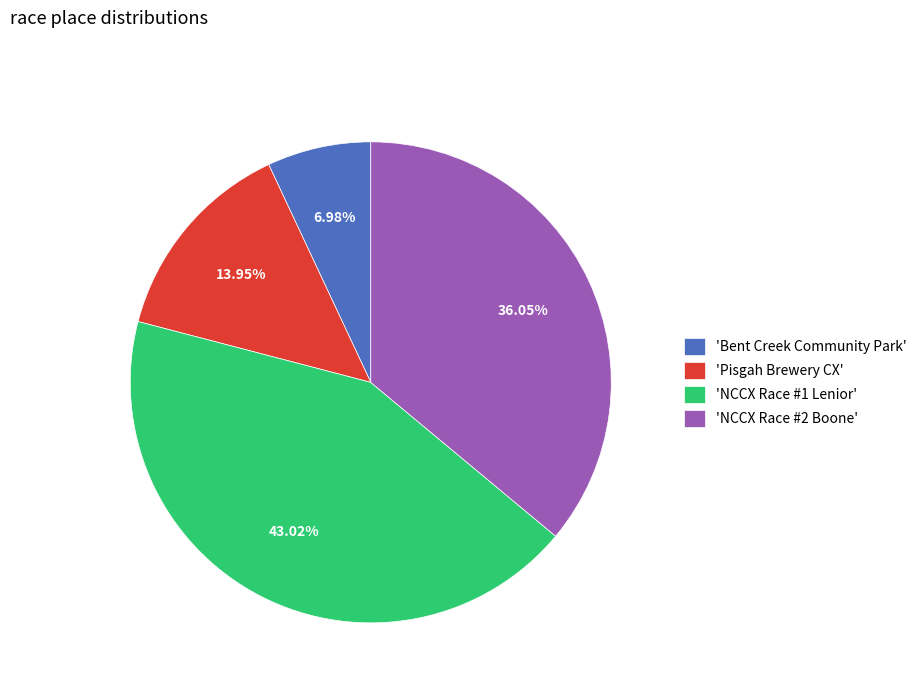

Which category has the smallest portion of the pie?

'Bent Creek Community Park'